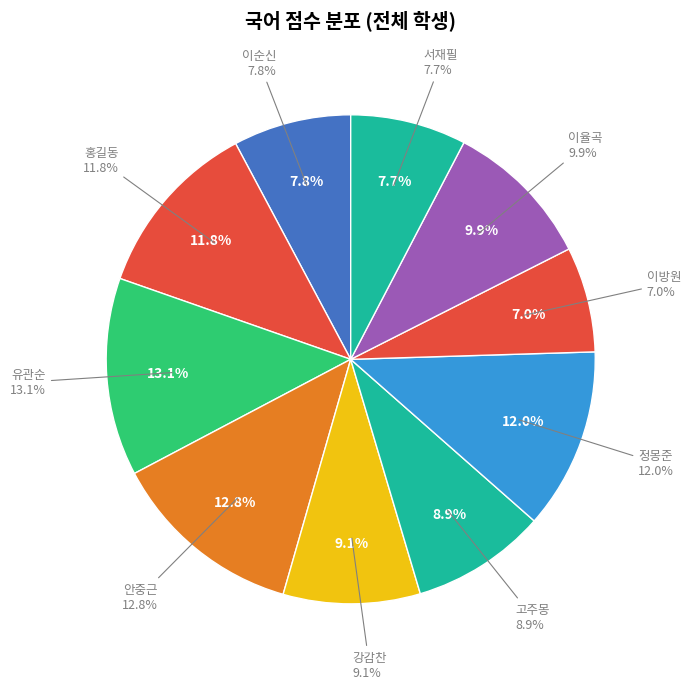

How many segments does this pie chart have?

10